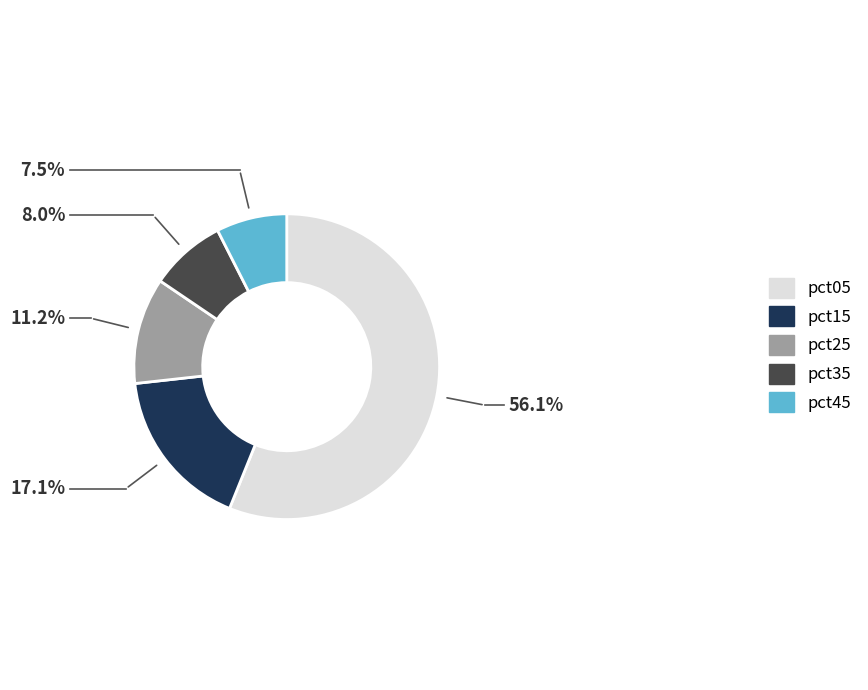

Count the number of slices in the pie.

5